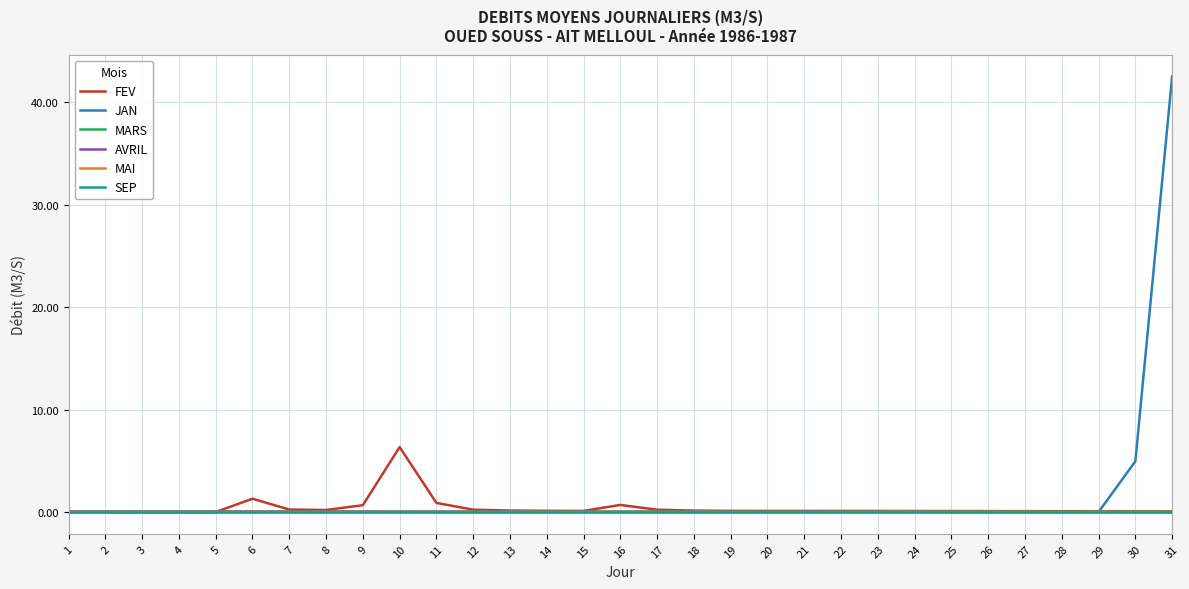

What are all the series names shown in the legend?

FEV, JAN, MARS, AVRIL, MAI, SEP